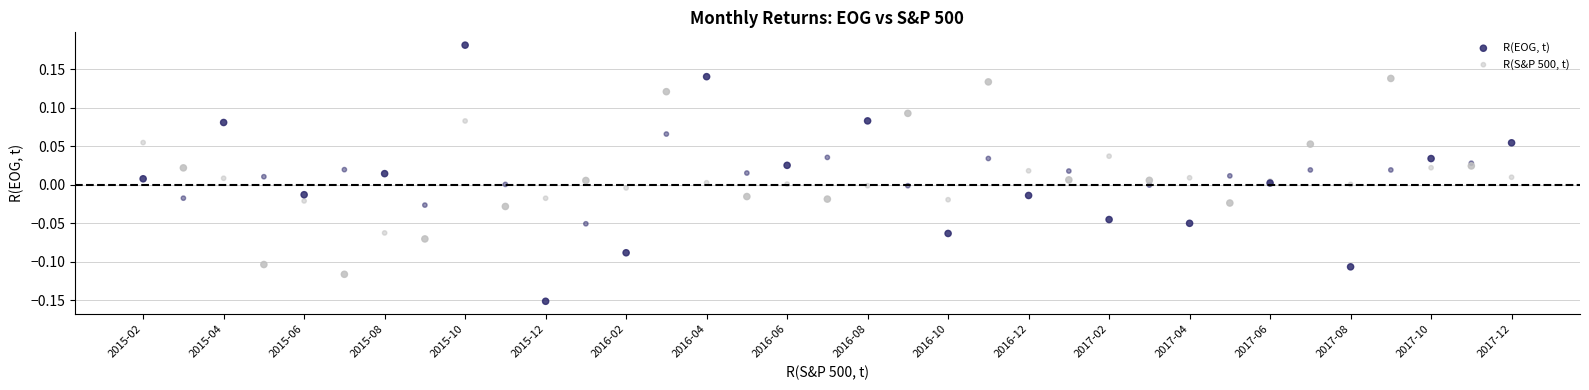

What are all the series names shown in the legend?

R(EOG, t), R(S&P 500, t)